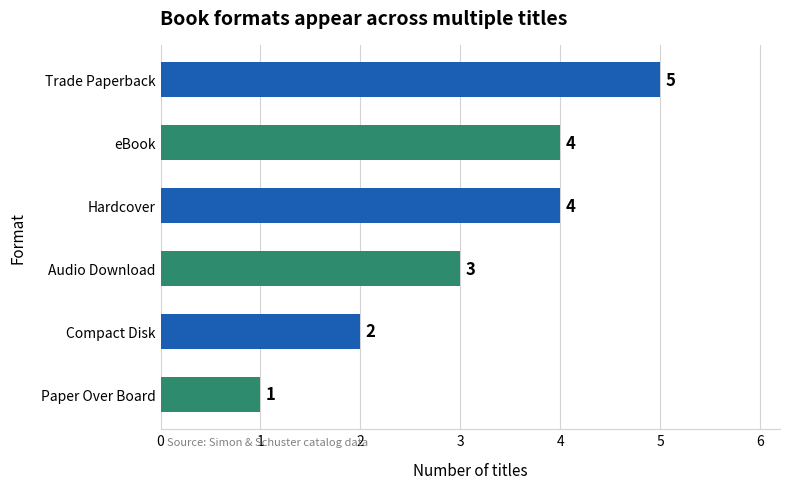

At which label is the value closest to 3?

Audio Download